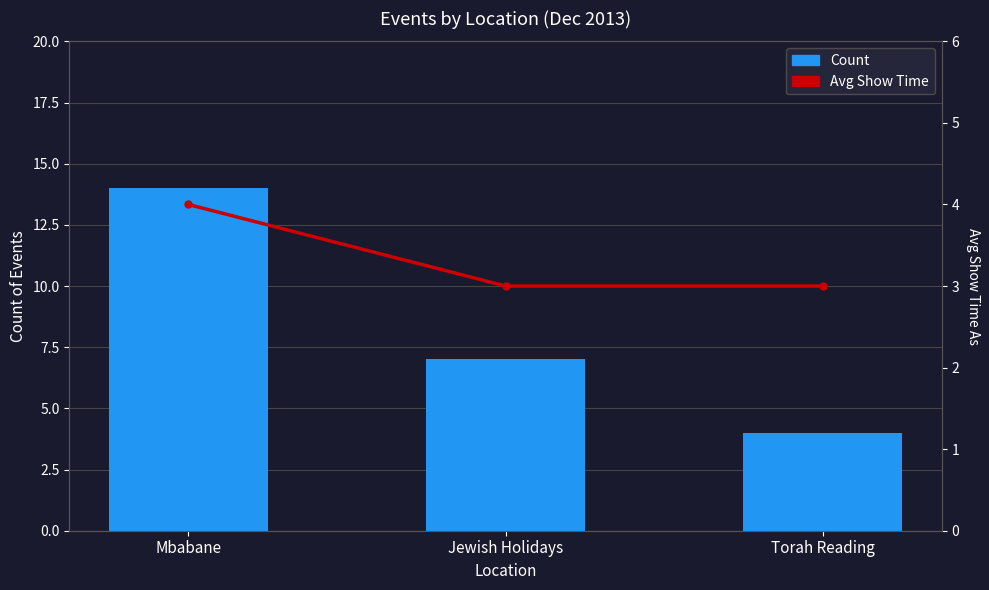

At how many categories does at least one series exceed 5?

2